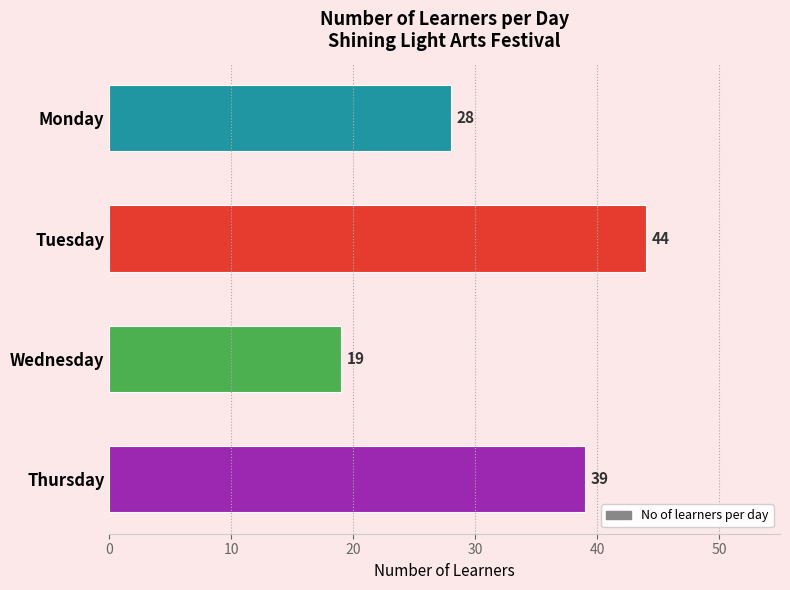

How many bars are there in total?

4